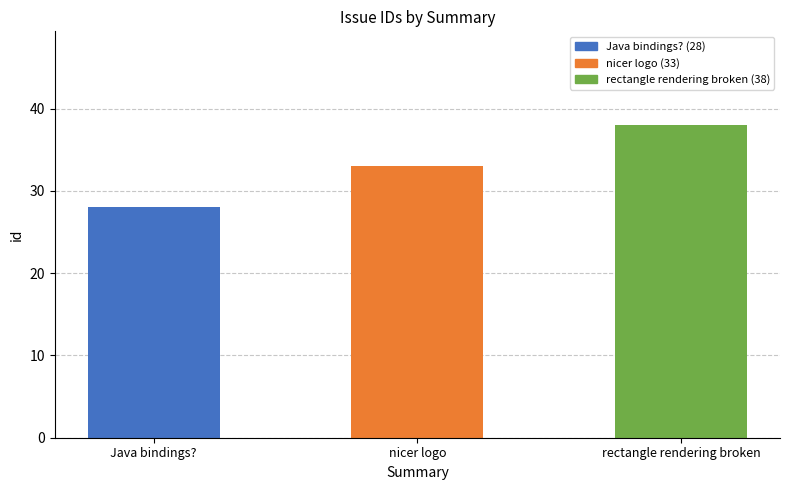

At which category does the chart reach its peak across all series?

rectangle rendering broken